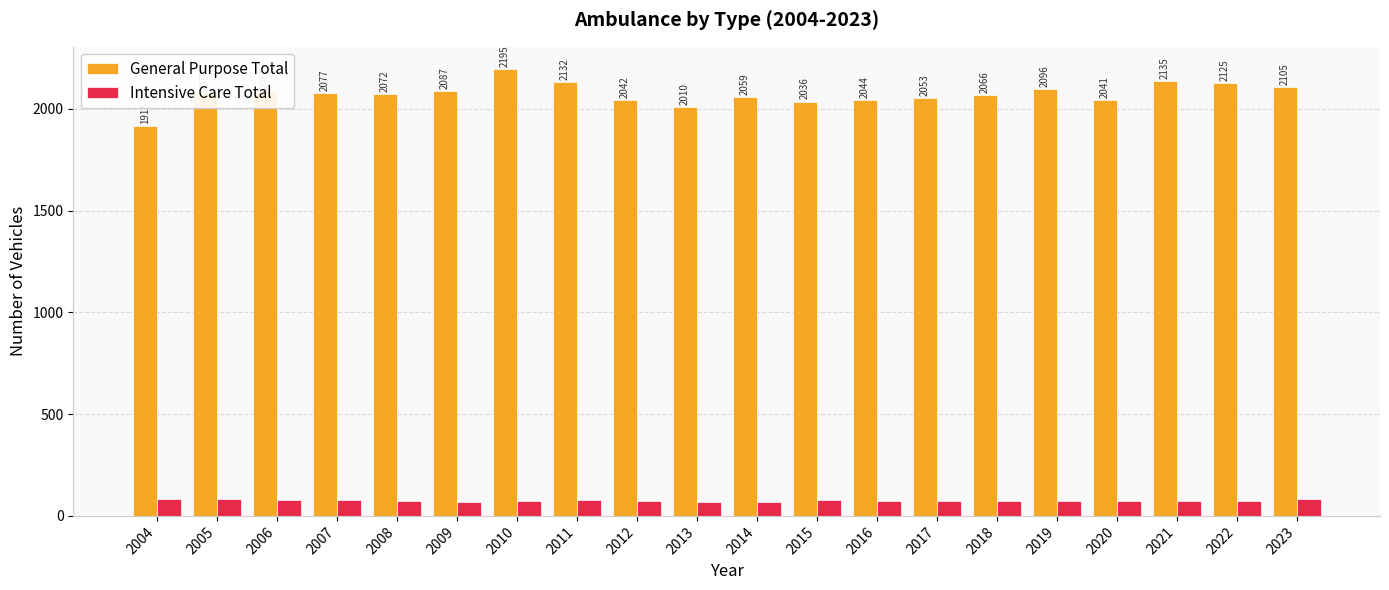

How many bars are there in total?

40